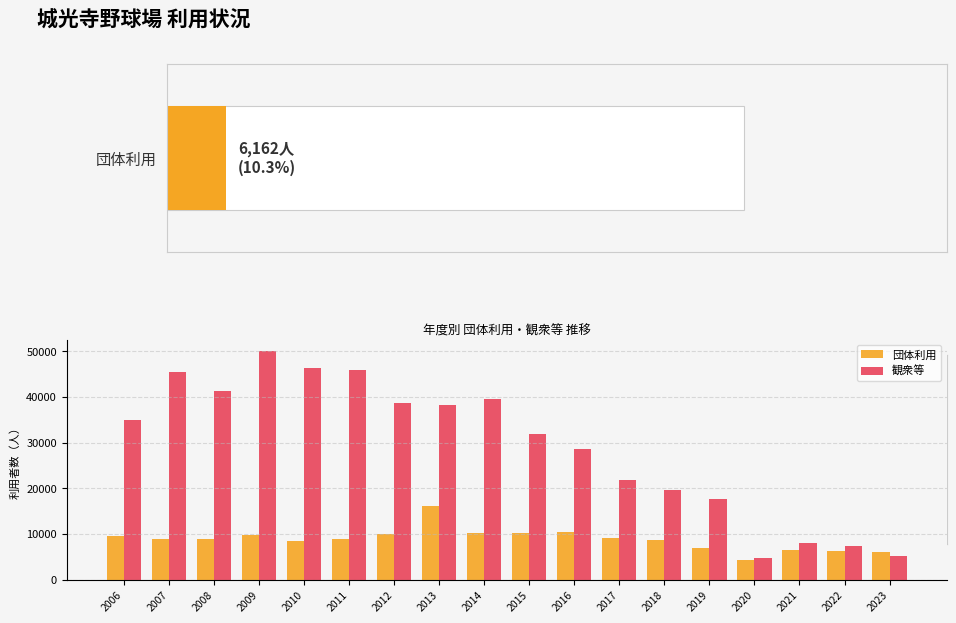

Which category has the highest value in the 観衆等 series?

2009